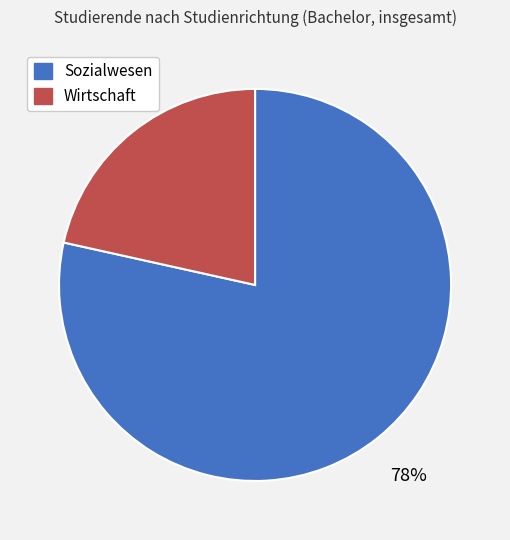

Rank the categories by value from lowest to highest.

Wirtschaft, Sozialwesen